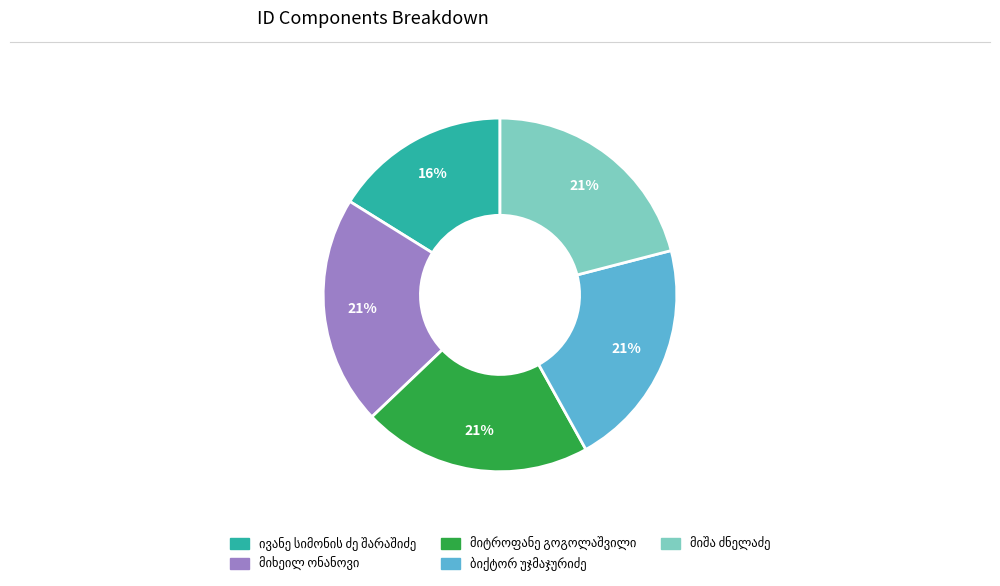

Does any single category account for the majority?

No